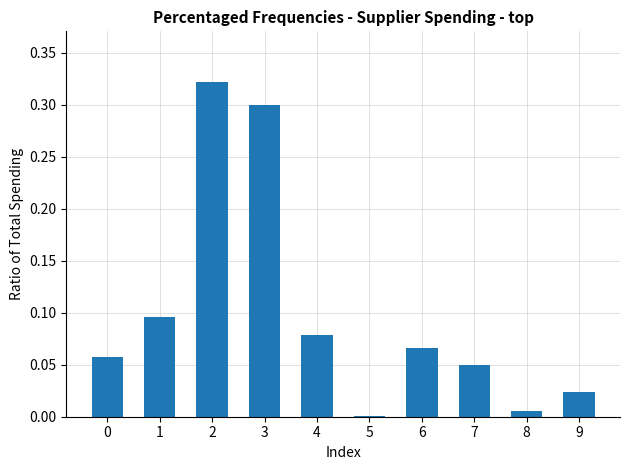

How many distinct data groups are displayed?

1